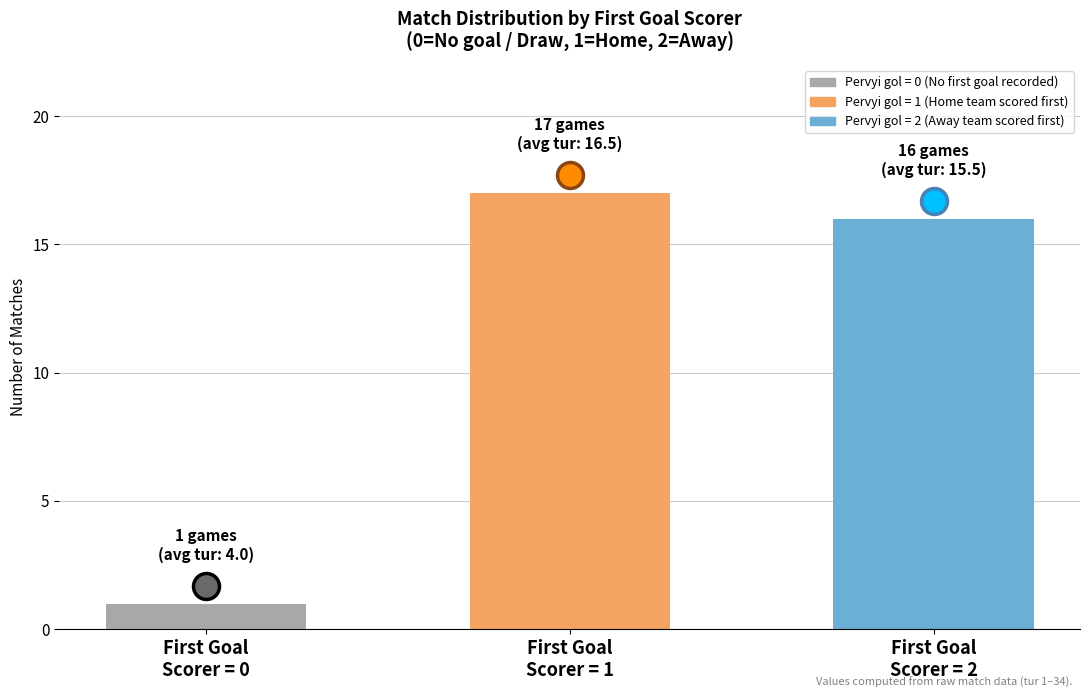

What is the change in value from First Goal Scorer = 1 to First Goal Scorer = 2?

-1